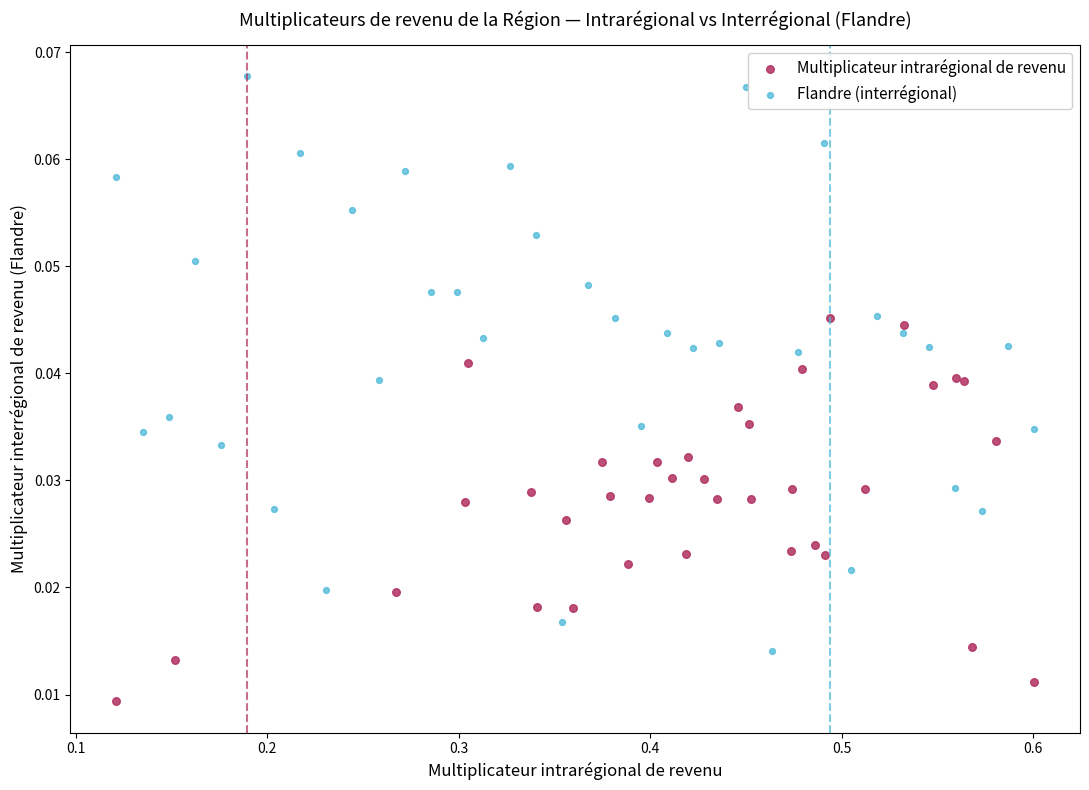

Which series reaches the minimum Y coordinate?

Multiplicateur intrarégional de revenu